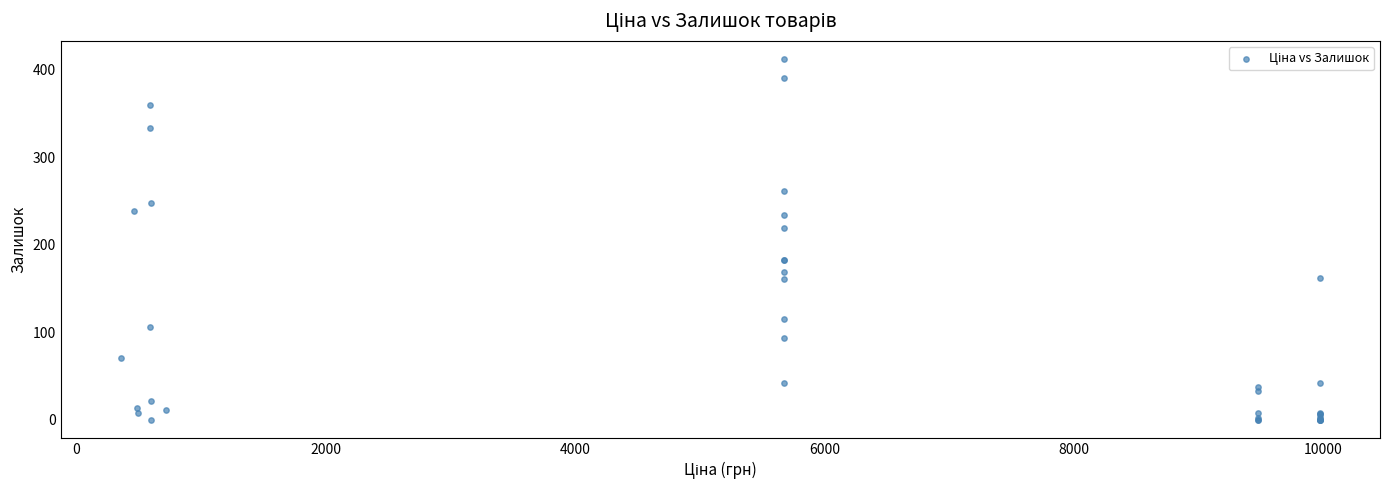

What Y value in the scatter plot is closest to 206?

219